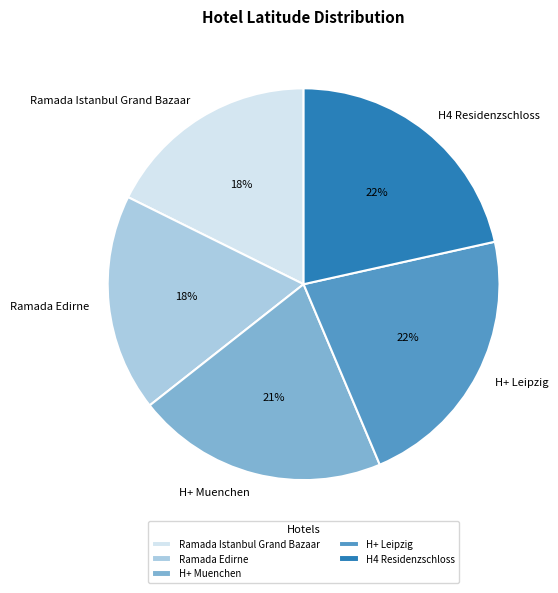

Between H+ Leipzig and H+ Muenchen, which is larger?

H+ Leipzig